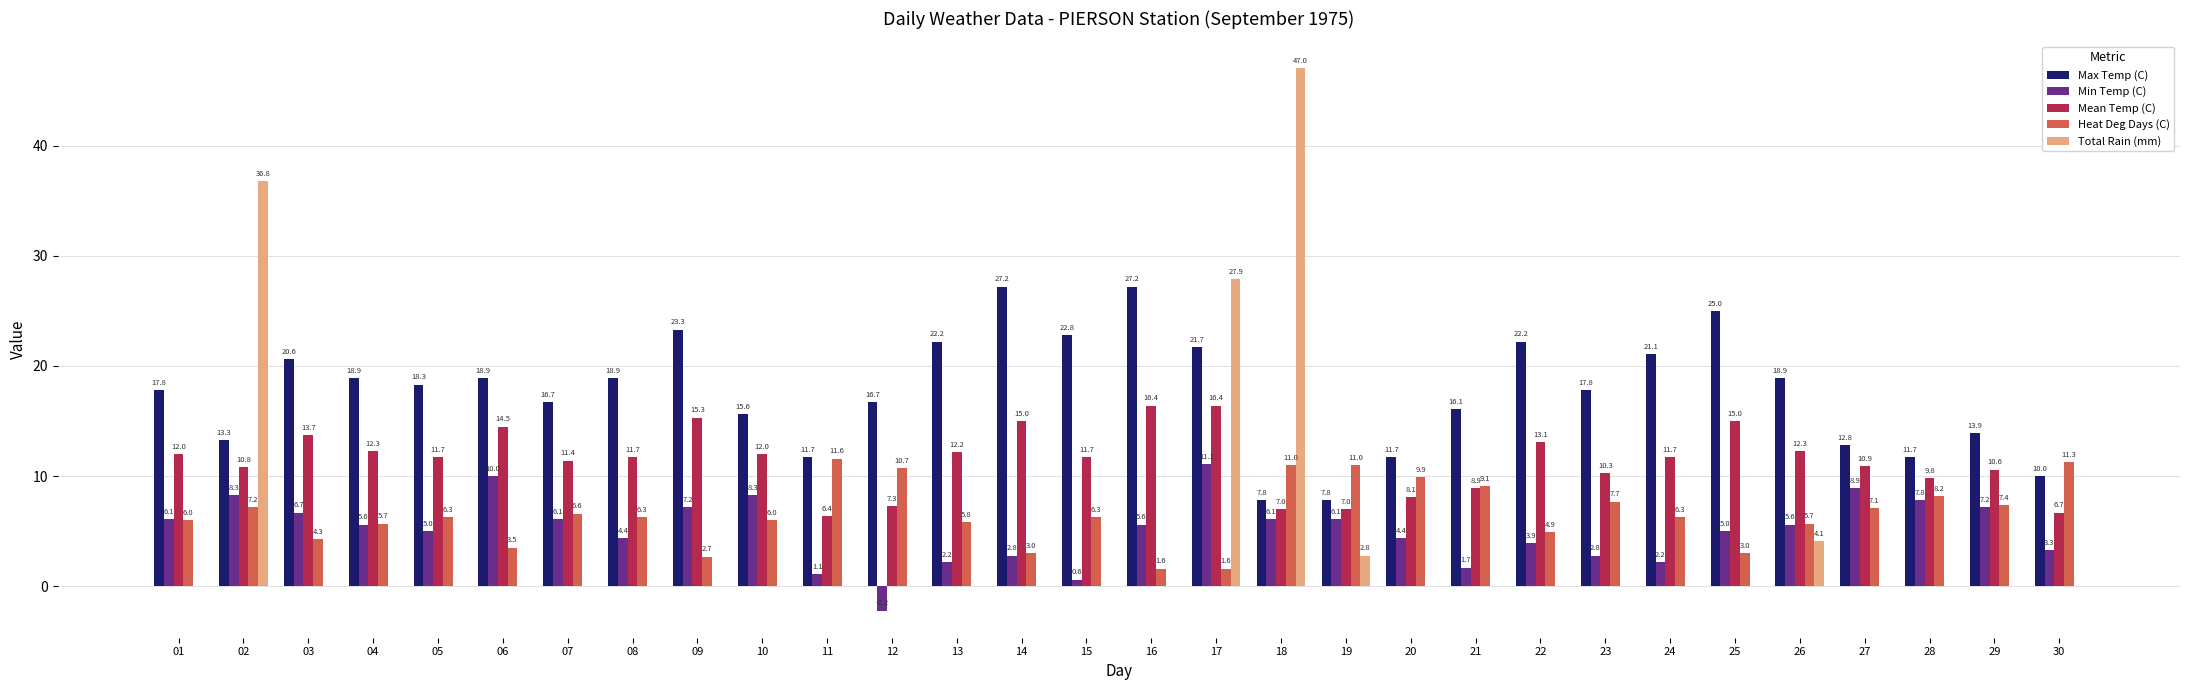

At which category is the sum across all series the highest?

18